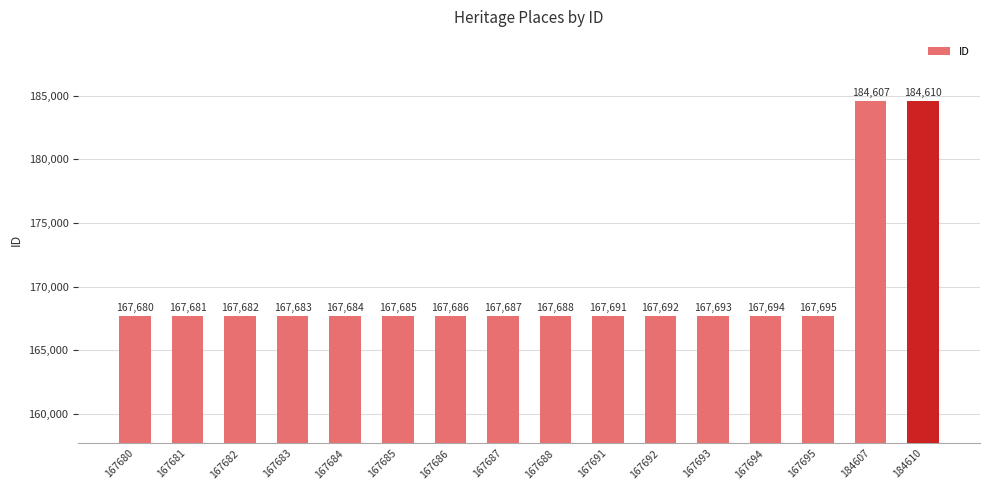

How many categories are shown in the chart?

16